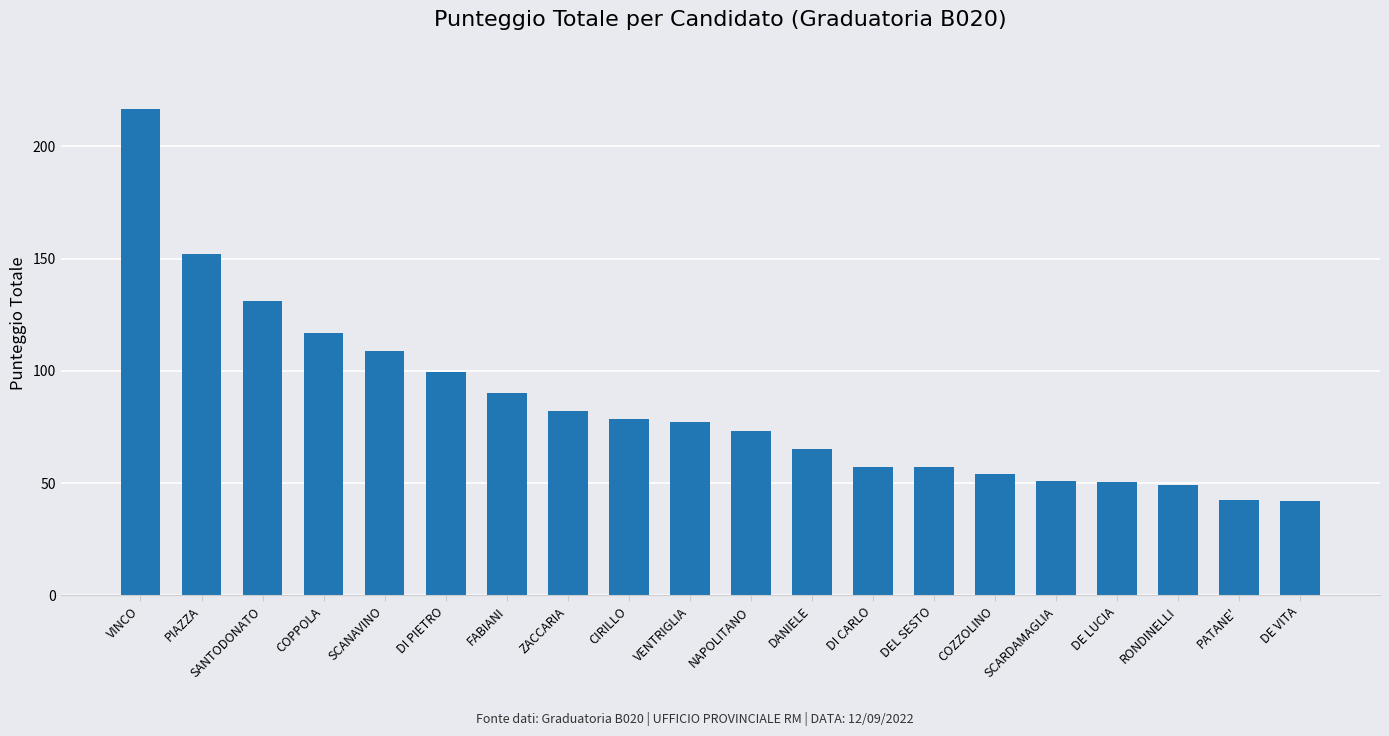

Are the bars horizontal?

No